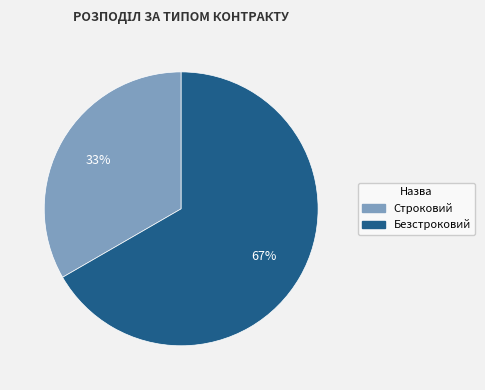

Do Безстроковий and Строковий together represent more than half of the pie?

Yes